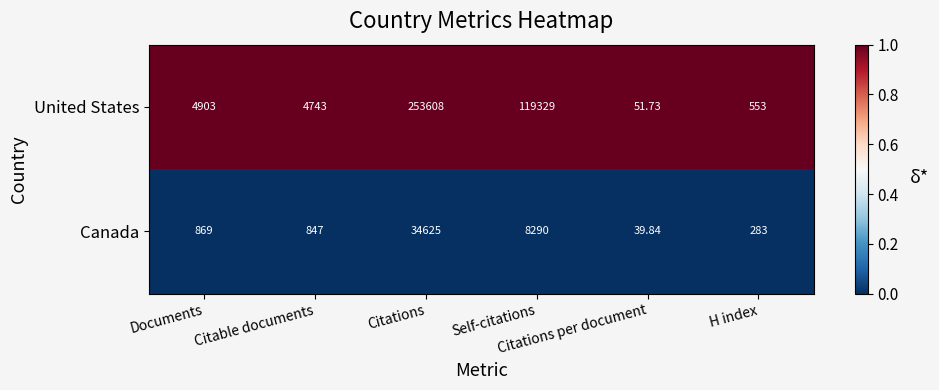

How many series are shown in this chart?

2